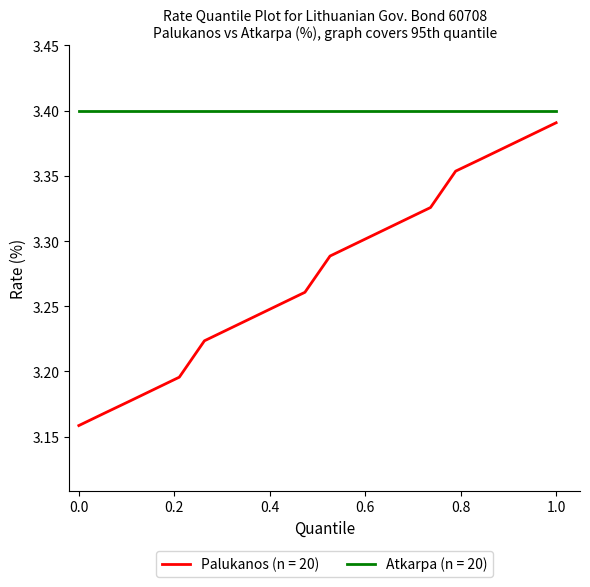

Which series has the largest total across all categories?

Atkarpa (n = 20)